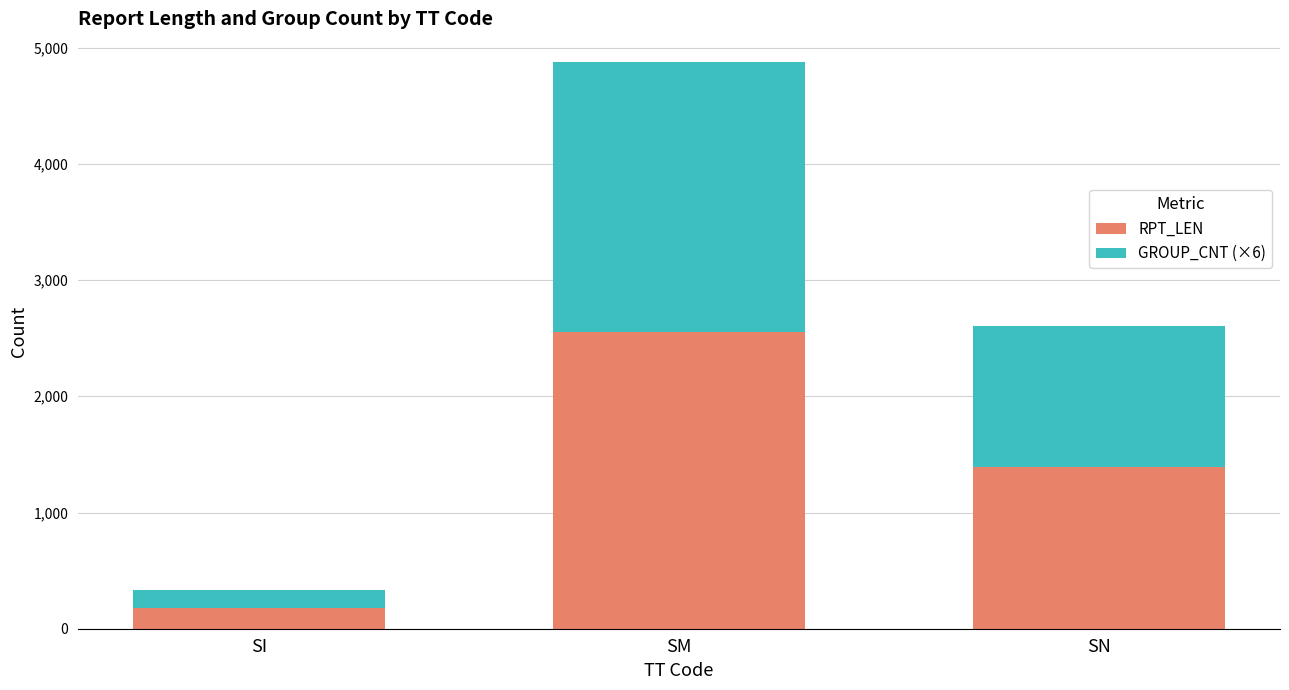

How many values in the RPT_LEN series are below 1390?

1